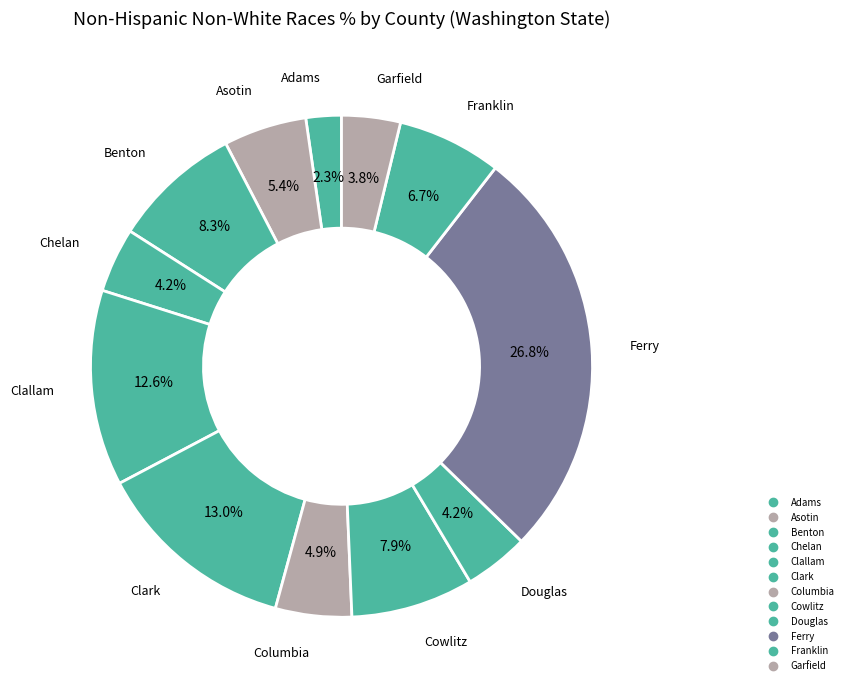

What is the ratio of the value at Adams to the value at Garfield?

0.6